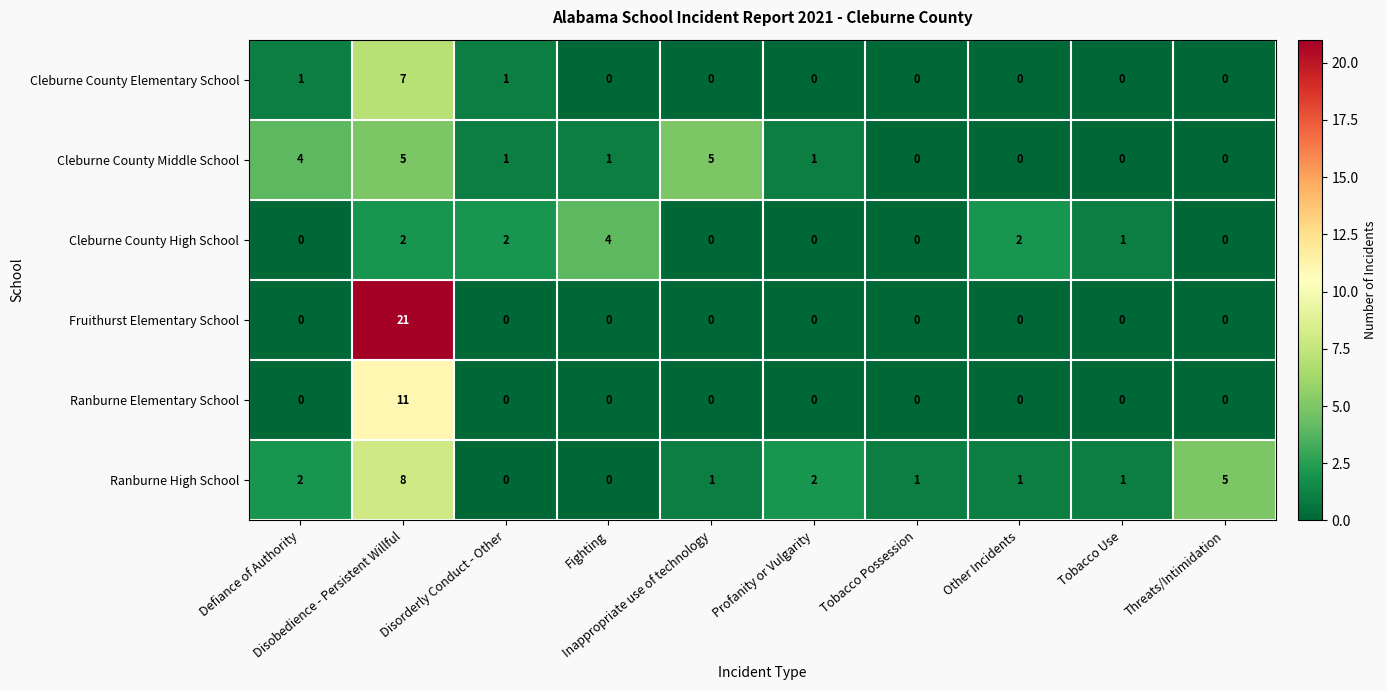

At which category is the sum across all series the highest?

Disobedience - Persistent Willful